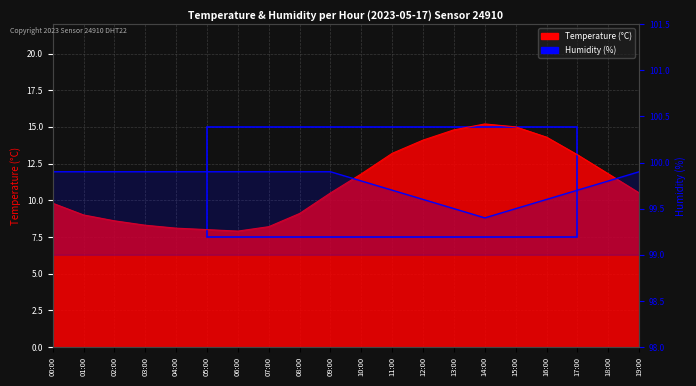

Reading left to right, extract all data points from this chart.

temperature: 9.8	9.0	8.6	8.3	8.1	8.0	7.9	8.2	9.1	10.5	11.8	13.2	14.1	14.8	15.2	15.0	14.3	13.1	11.8	10.5
humidity: 99.9	99.9	99.9	99.9	99.9	99.9	99.9	99.9	99.9	99.9	99.8	99.7	99.6	99.5	99.4	99.5	99.6	99.7	99.8	99.9